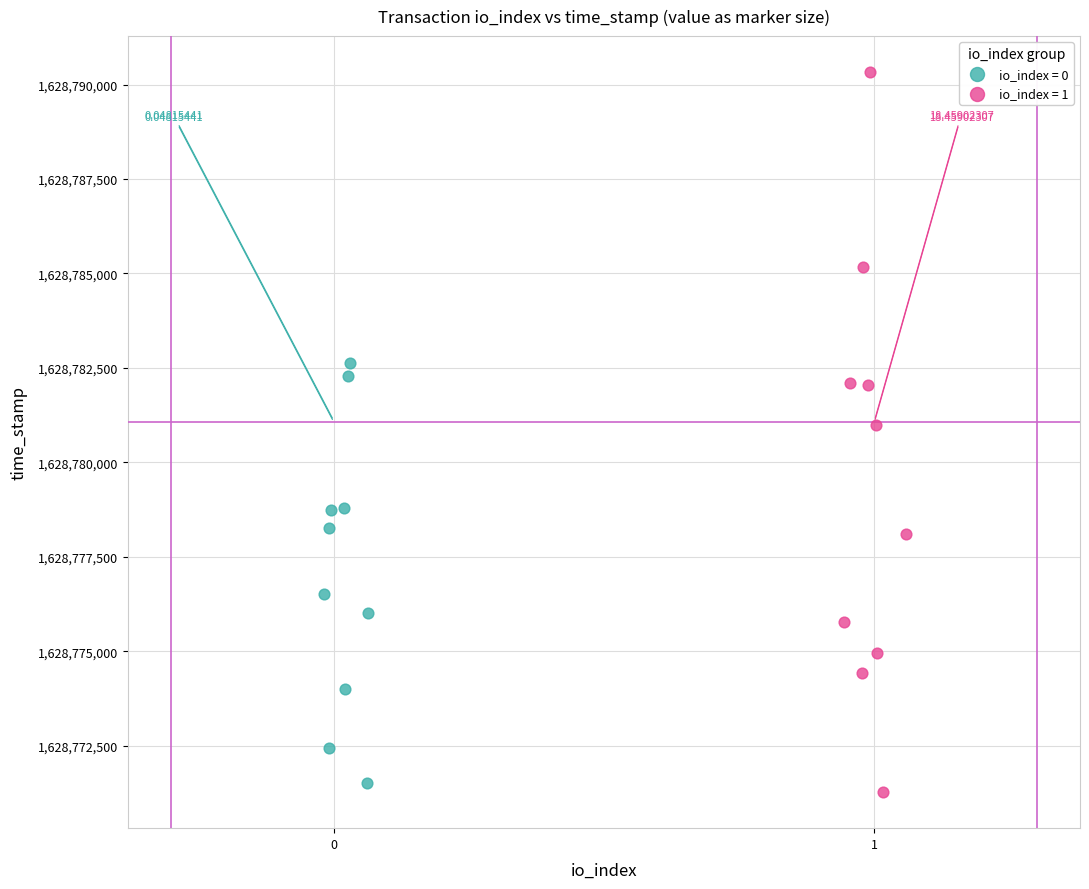

Which series reaches the maximum Y coordinate?

io_index = 1